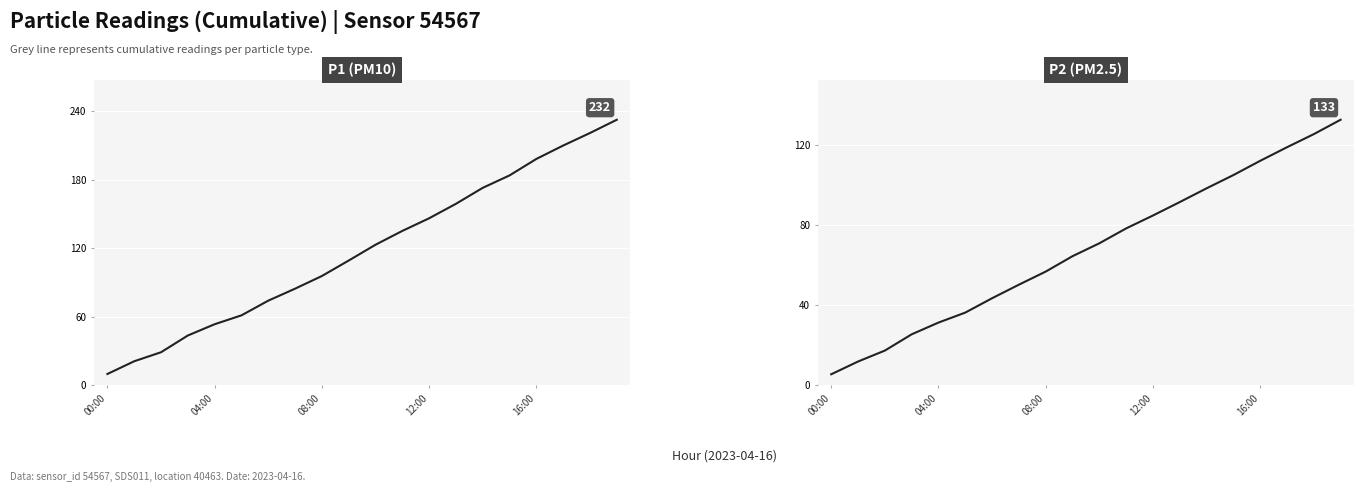

What is the label of the 14th point from the right?

6